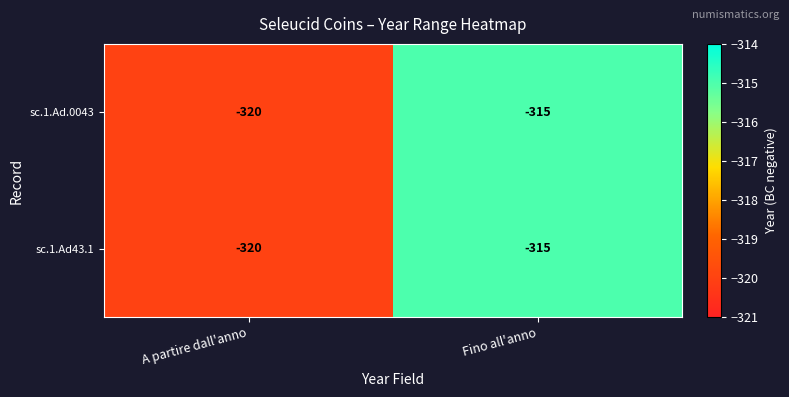

What is the sum of the sc.1.Ad43.1 values at Fino all'anno and A partire dall'anno?

-635